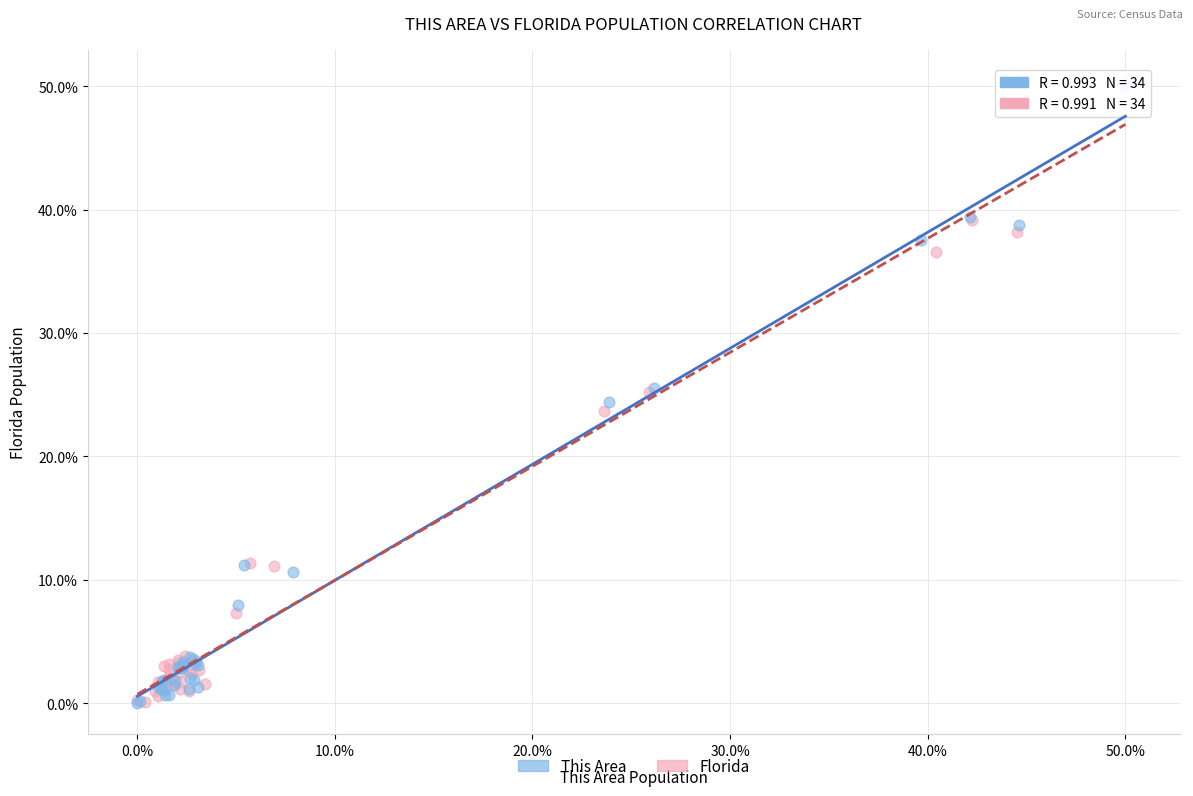

Which series has the largest Y range (max minus min)?

Florida